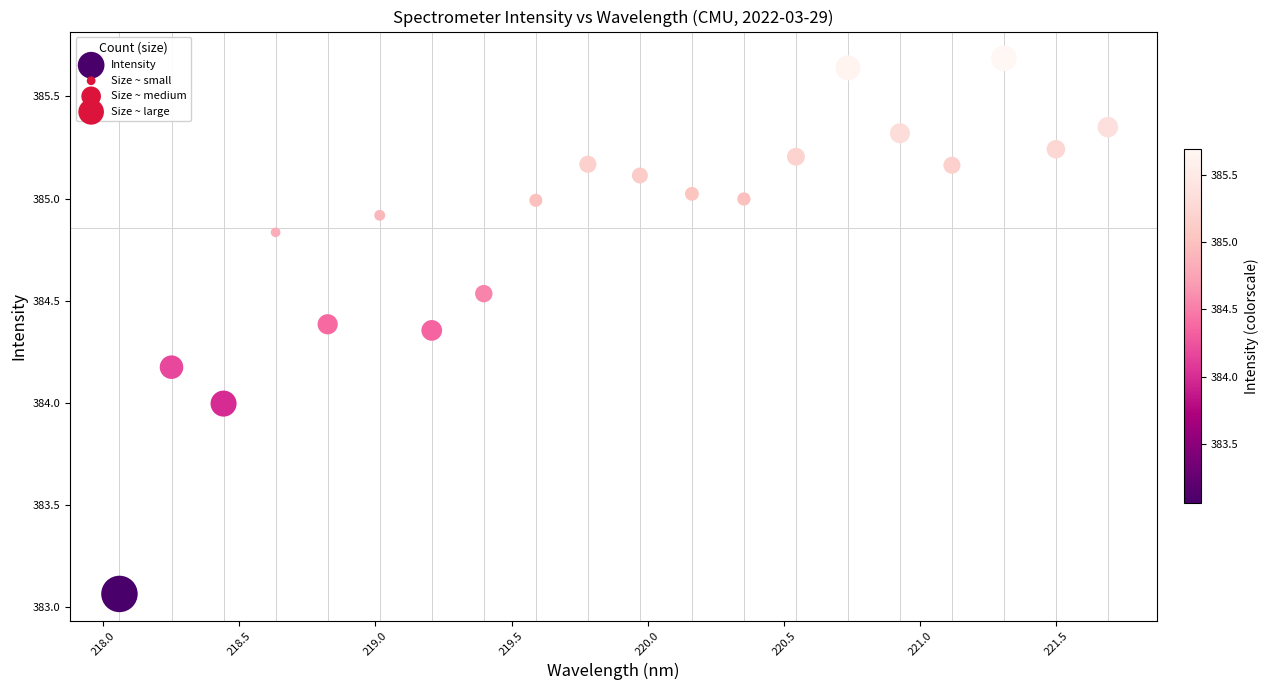

What is the range of Y values (max minus min)?

2.6